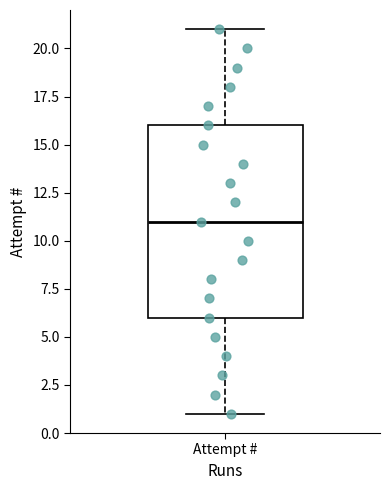

Transcribe this box plot: give where the median line is, the range the box spans, and where the two whiskers end, as read against the y-axis. The values are not printed on the chart, so give them approximately, as read against the axis.

median 11, box 6 to 16, whiskers 1 to 21